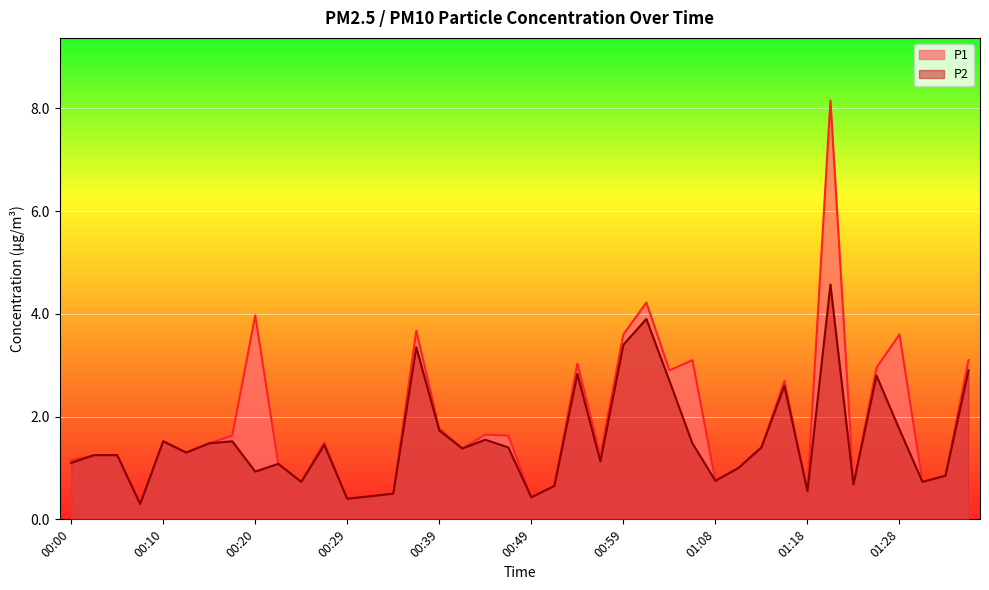

At which category does P1 reach its first local valley?

00:07